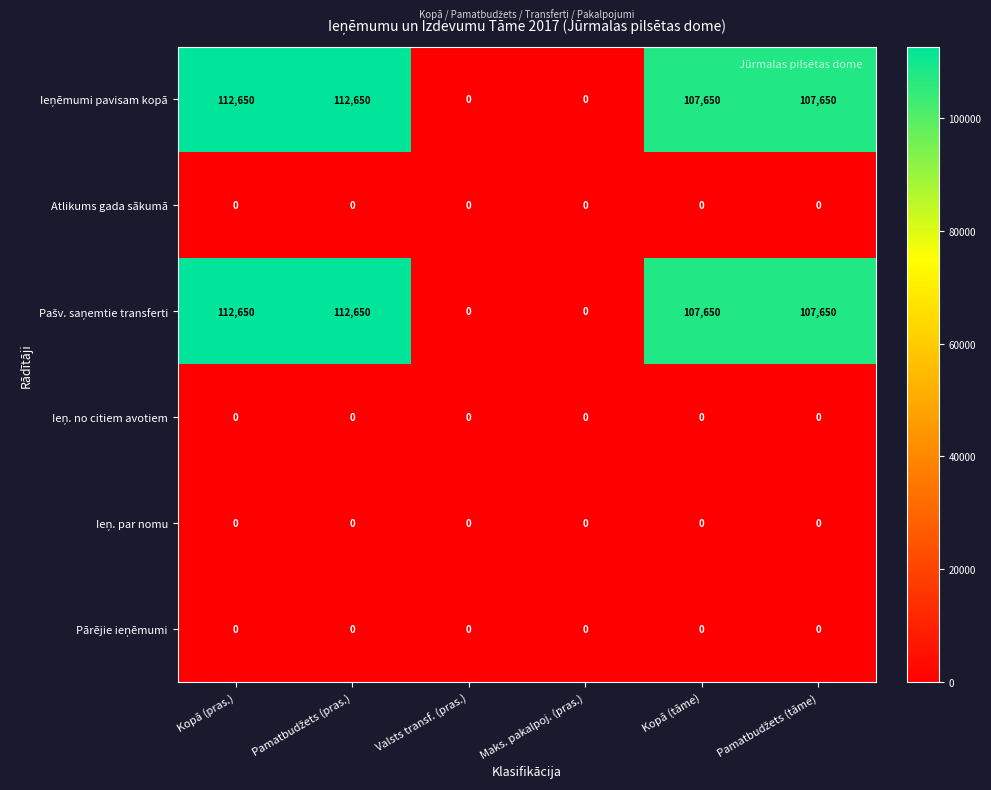

What is the spread (max minus min) of values at Kopā (tāme)?

107650